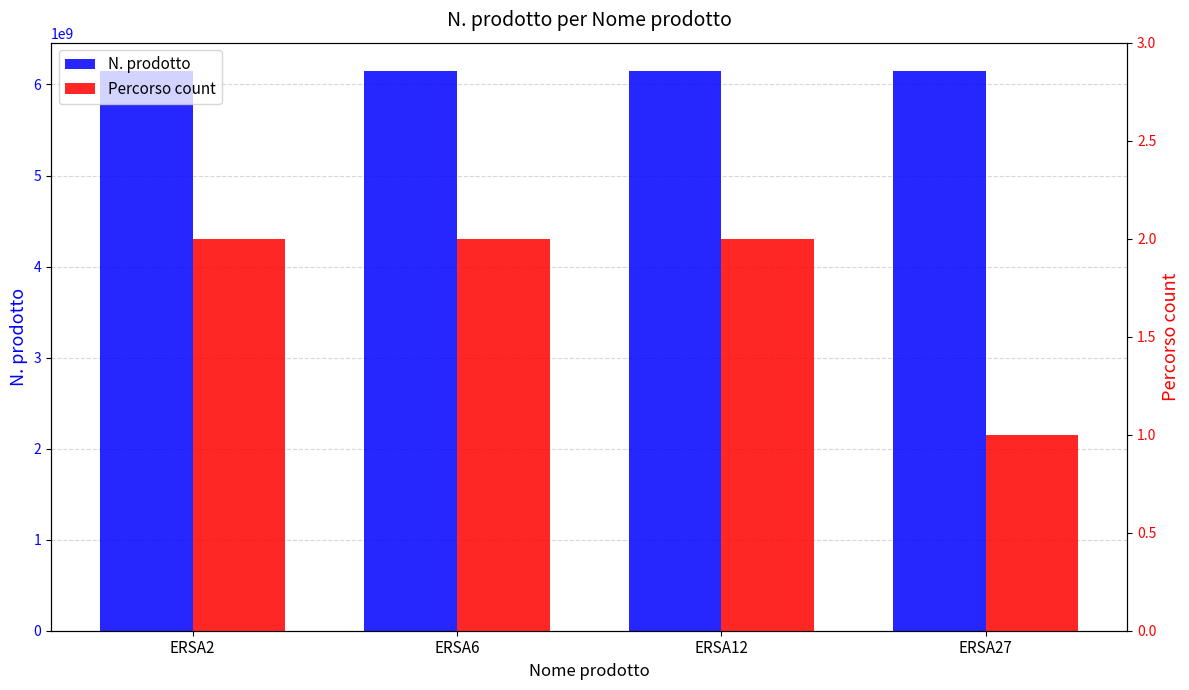

The value of Percorso count at ERSA2 is 2. True or false?

True